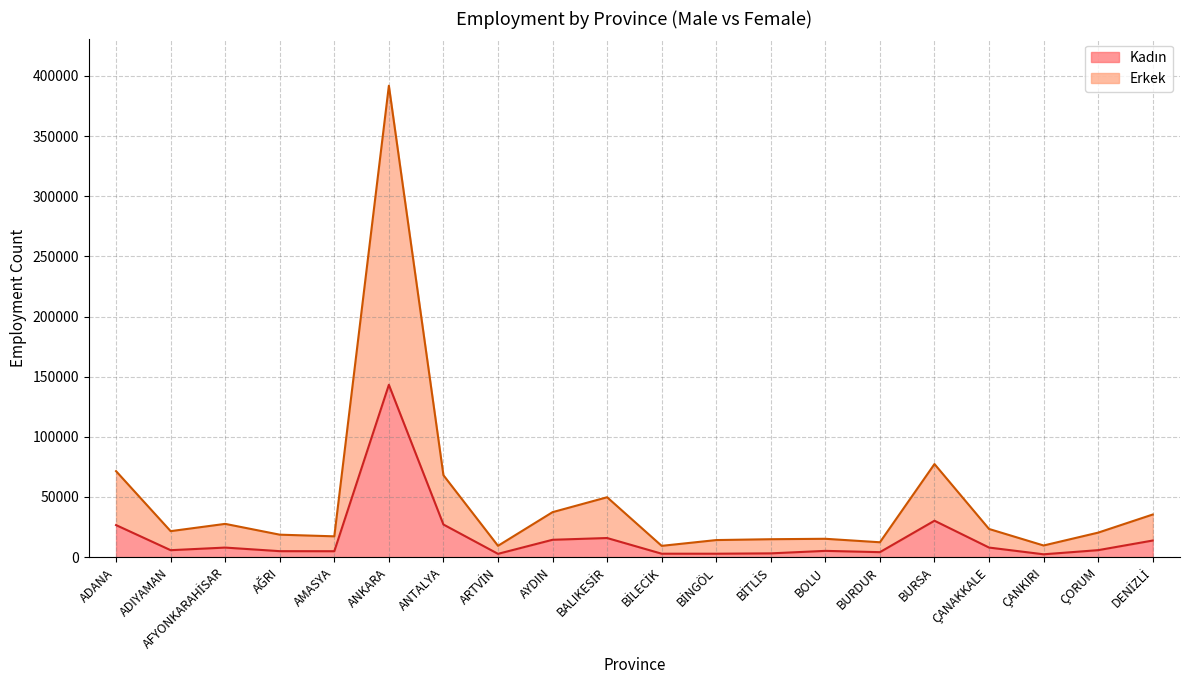

What position from the left is ÇANKIRI?

18